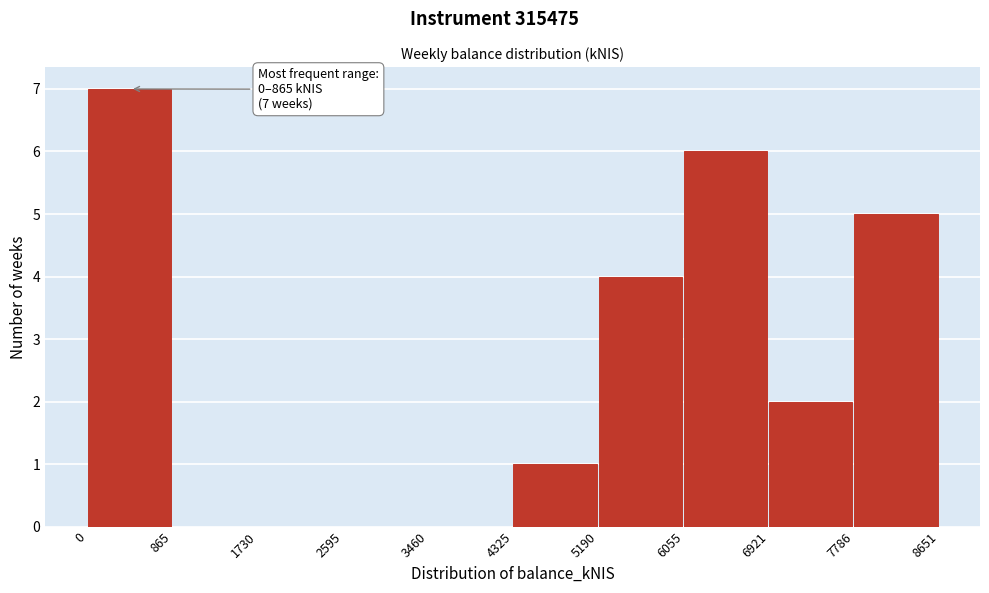

Over which range of the x-axis is the bar tallest?

0 to 865